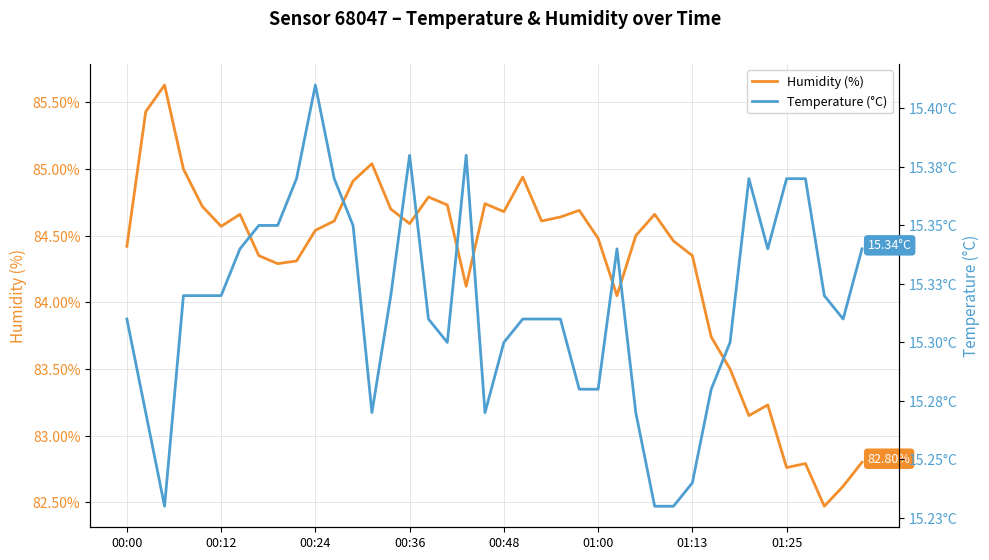

True or false: Humidity (%) and Temperature (°C) intersect in this chart.

False